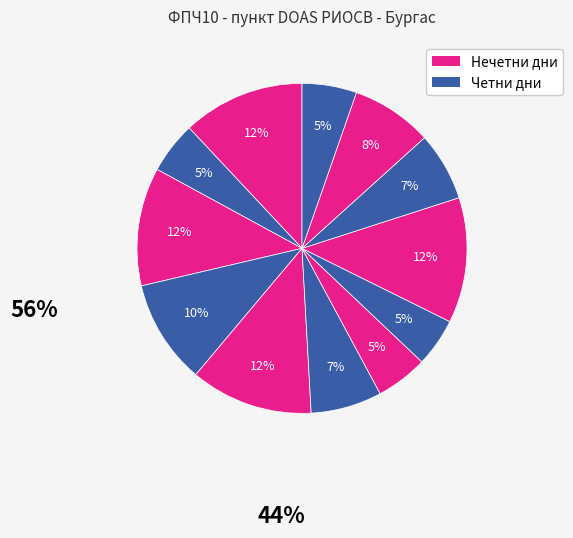

How many slices are in this pie chart?

12